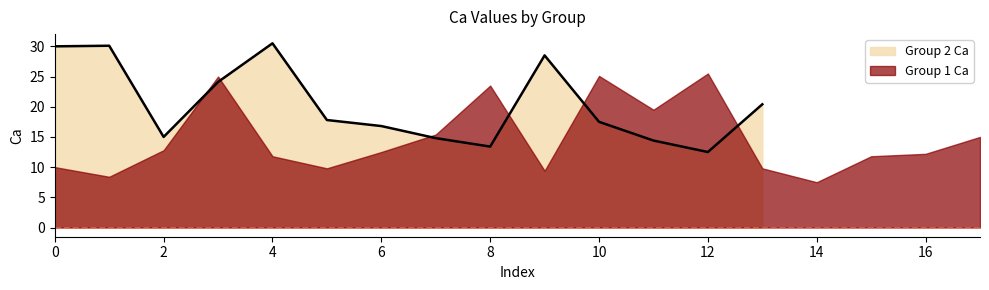

Reading right to left, list all the values displayed in this chart.

20.4	12.5	14.4	17.5	28.5	13.4	14.8	16.8	17.8	30.5	24.1	15.0	30.1	30.0